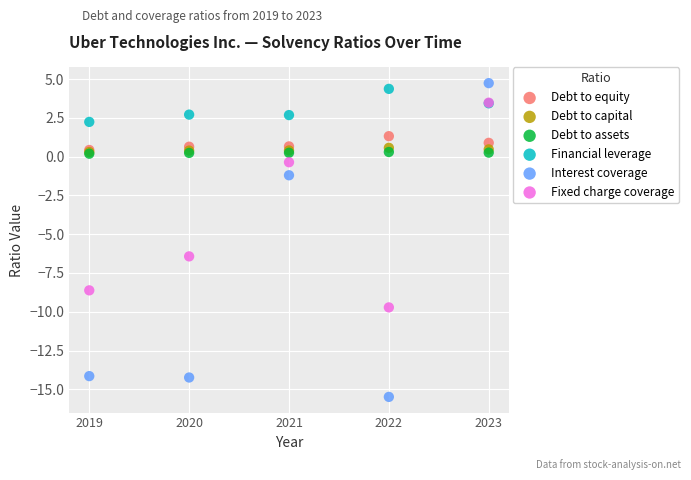

Across all series, what Y value is closest to -5?

-6.4